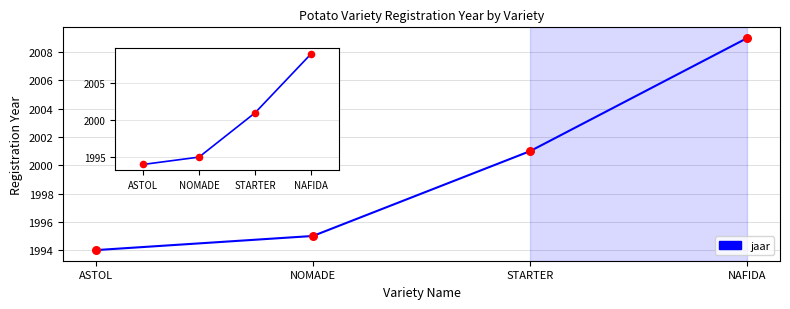

What is the change in value from ASTOL to NOMADE?

+1